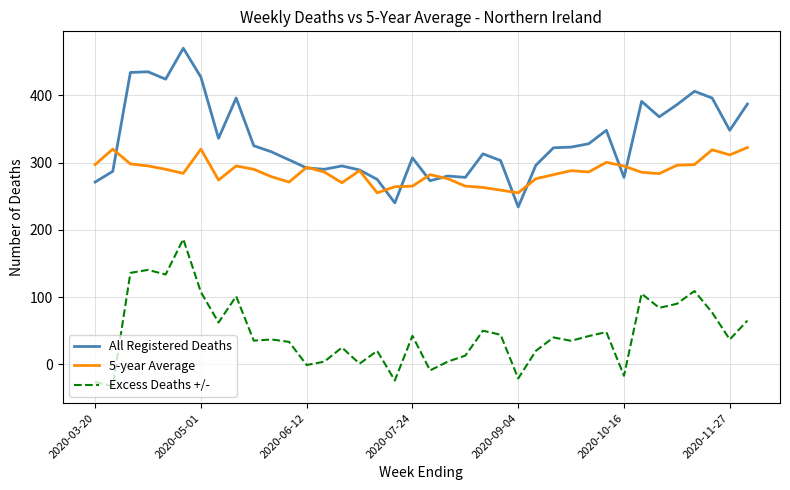

What is the smallest value displayed?

-32.6